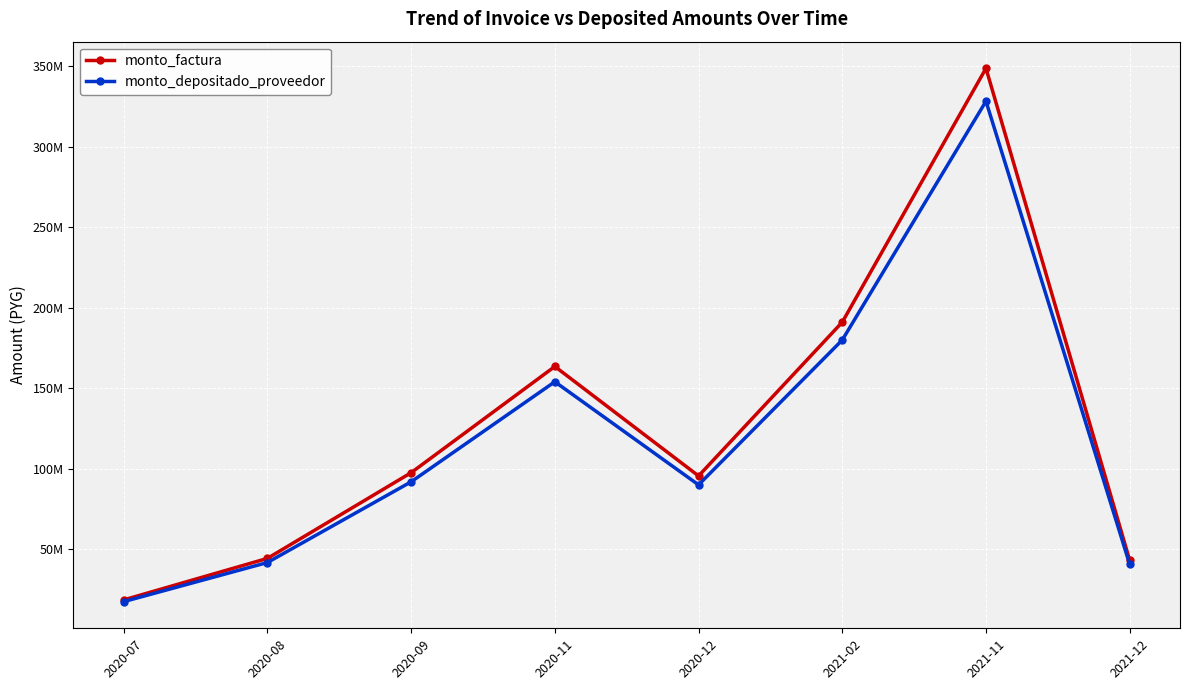

True or false: monto_depositado_proveedor and monto_factura intersect in this chart.

False